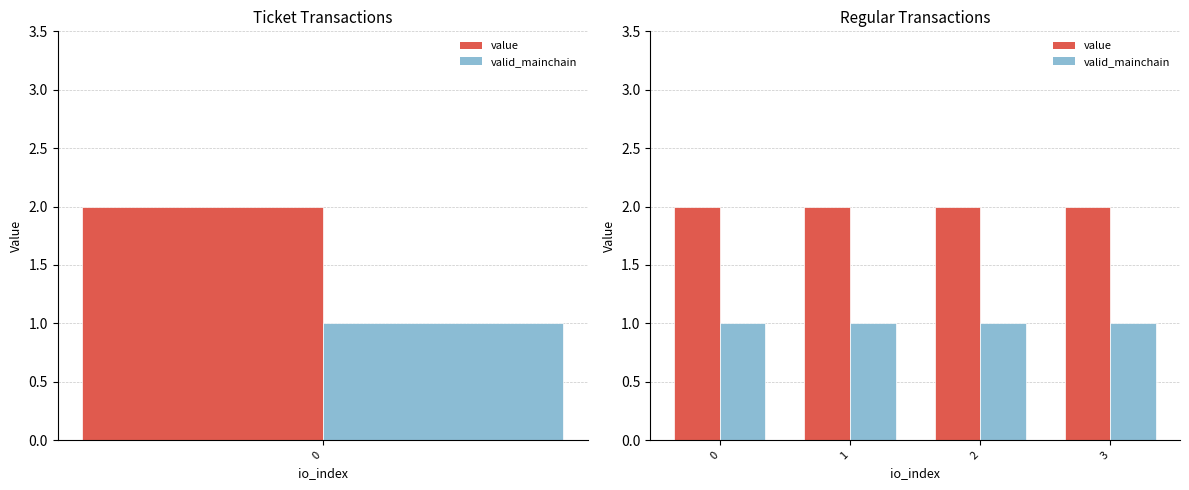

What is the total value across all series at 1?

3.0